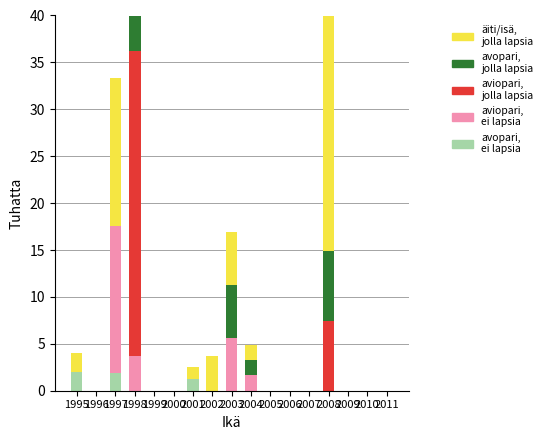

The aviopari,
jolla lapsia series shows 32.5 at 1998. True or false?

True